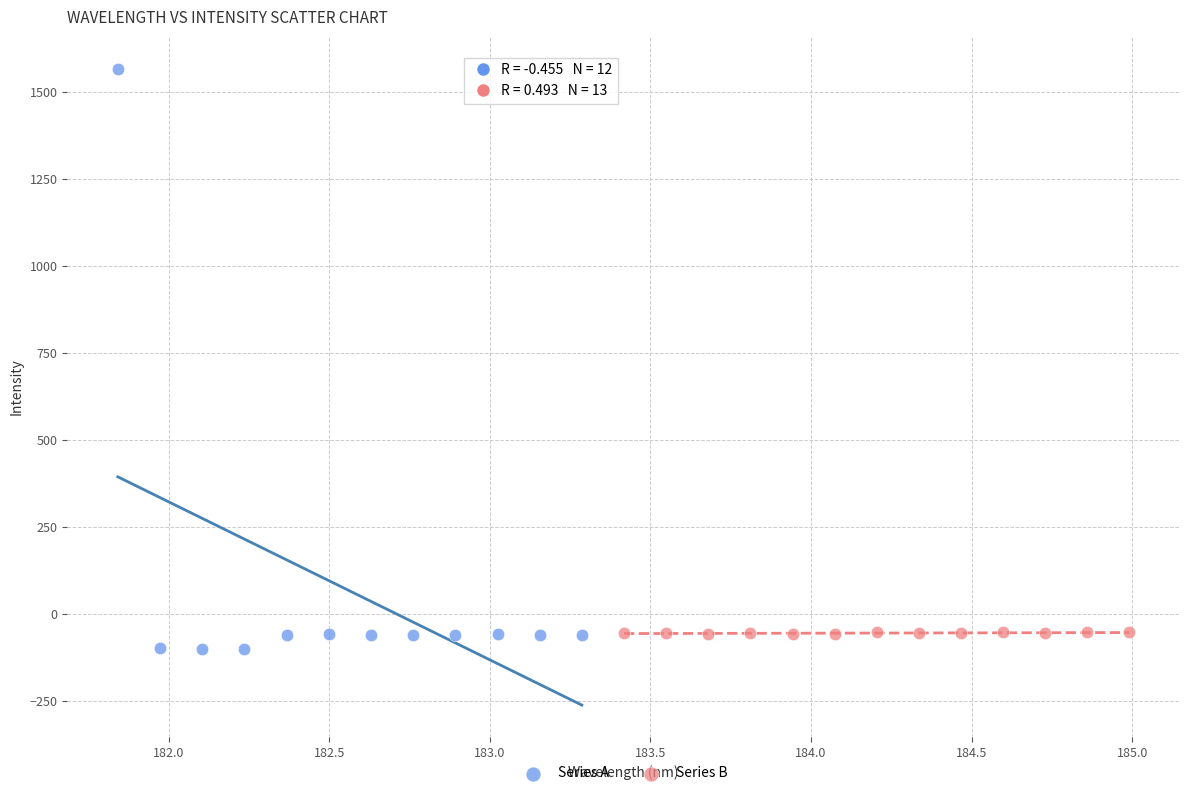

Which series has the widest spread of Y values?

Series A